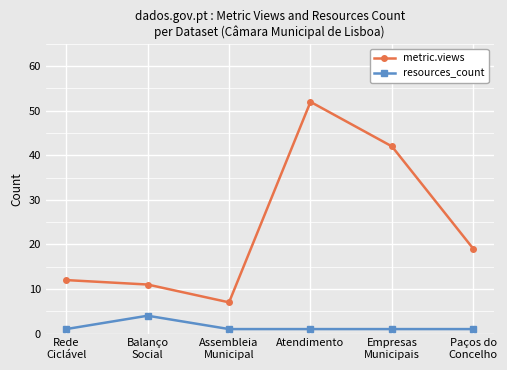

The value of metric.views at Atendimento is 52. True or false?

True